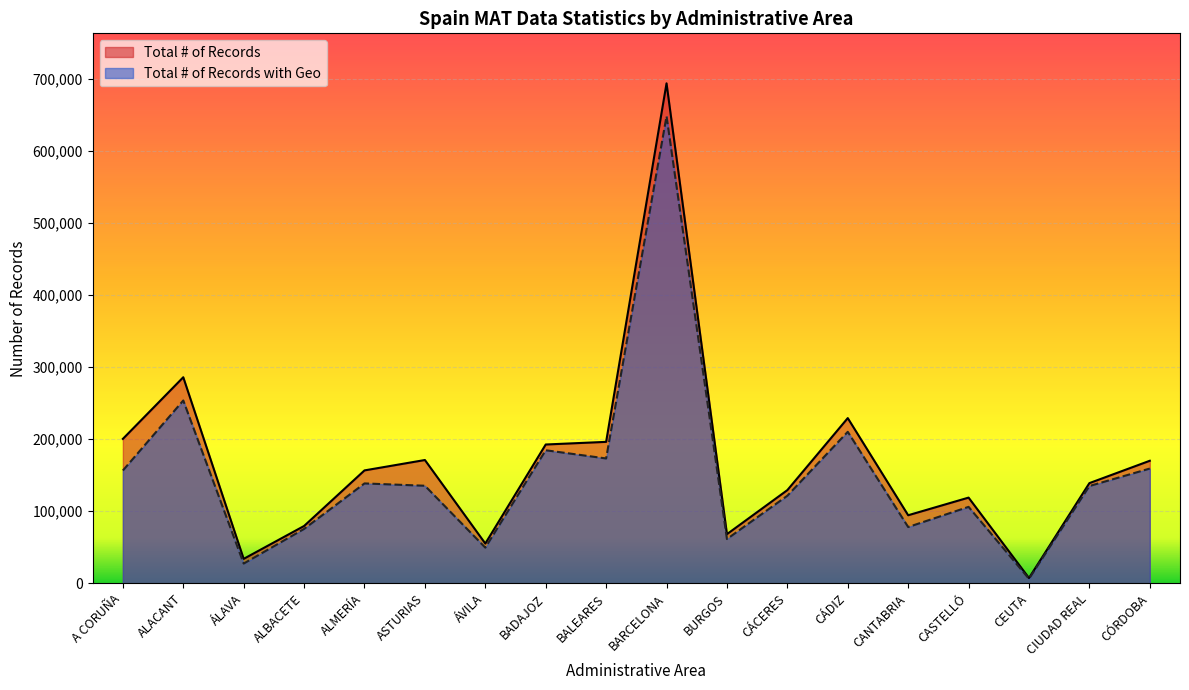

How many series are shown in this chart?

2